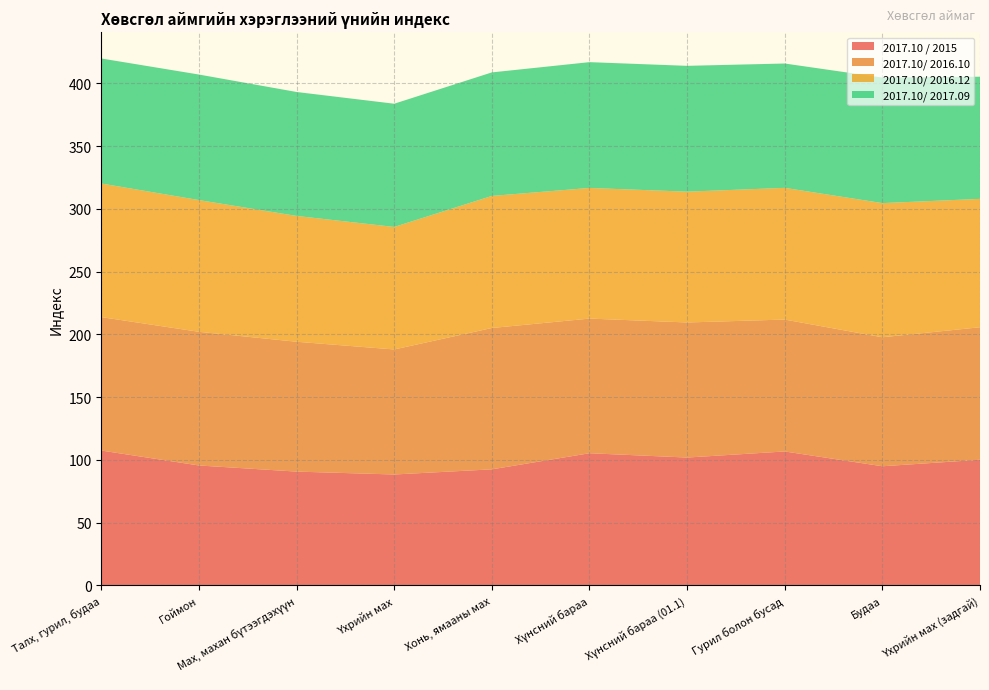

Reading left to right, what are all the values shown in this chart?

2017.10 / 2015: Талх, гурил, будаа=107.5	Гоймон=95.5	Мах, махан бүтээгдэхүүн=90.7	Үхрийн мах=88.4	Хонь, ямааны мах=92.5	Хүнсний бараа=105.3	Хүнсний бараа (01.1)=101.9	Гурил болон бусад=106.7	Будаа=94.9	Үхрийн мах (задгай)=100.1
2017.10/ 2016.10: Талх, гурил, будаа=106.3	Гоймон=106.5	Мах, махан бүтээгдэхүүн=103.4	Үхрийн мах=99.6	Хонь, ямааны мах=112.6	Хүнсний бараа=107.3	Хүнсний бараа (01.1)=107.6	Гурил болон бусад=105.1	Будаа=102.8	Үхрийн мах (задгай)=105.5
2017.10/ 2016.12: Талх, гурил, будаа=106.4	Гоймон=104.9	Мах, махан бүтээгдэхүүн=100.2	Үхрийн мах=97.6	Хонь, ямааны мах=105.2	Хүнсний бараа=104.0	Хүнсний бараа (01.1)=104.2	Гурил болон бусад=104.9	Будаа=106.9	Үхрийн мах (задгай)=102.2
2017.10/ 2017.09: Талх, гурил, будаа=99.6	Гоймон=100.0	Мах, махан бүтээгдэхүүн=98.7	Үхрийн мах=98.2	Хонь, ямааны мах=98.4	Хүнсний бараа=100.2	Хүнсний бараа (01.1)=100.2	Гурил болон бусад=99.0	Будаа=100.0	Үхрийн мах (задгай)=97.3